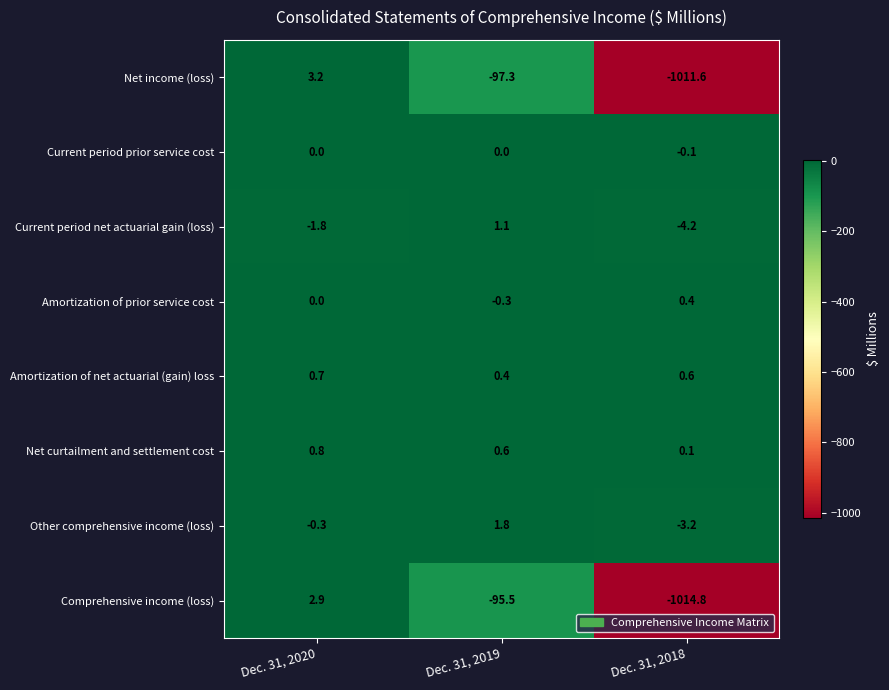

Which series has the widest spread of values?

Comprehensive income (loss)